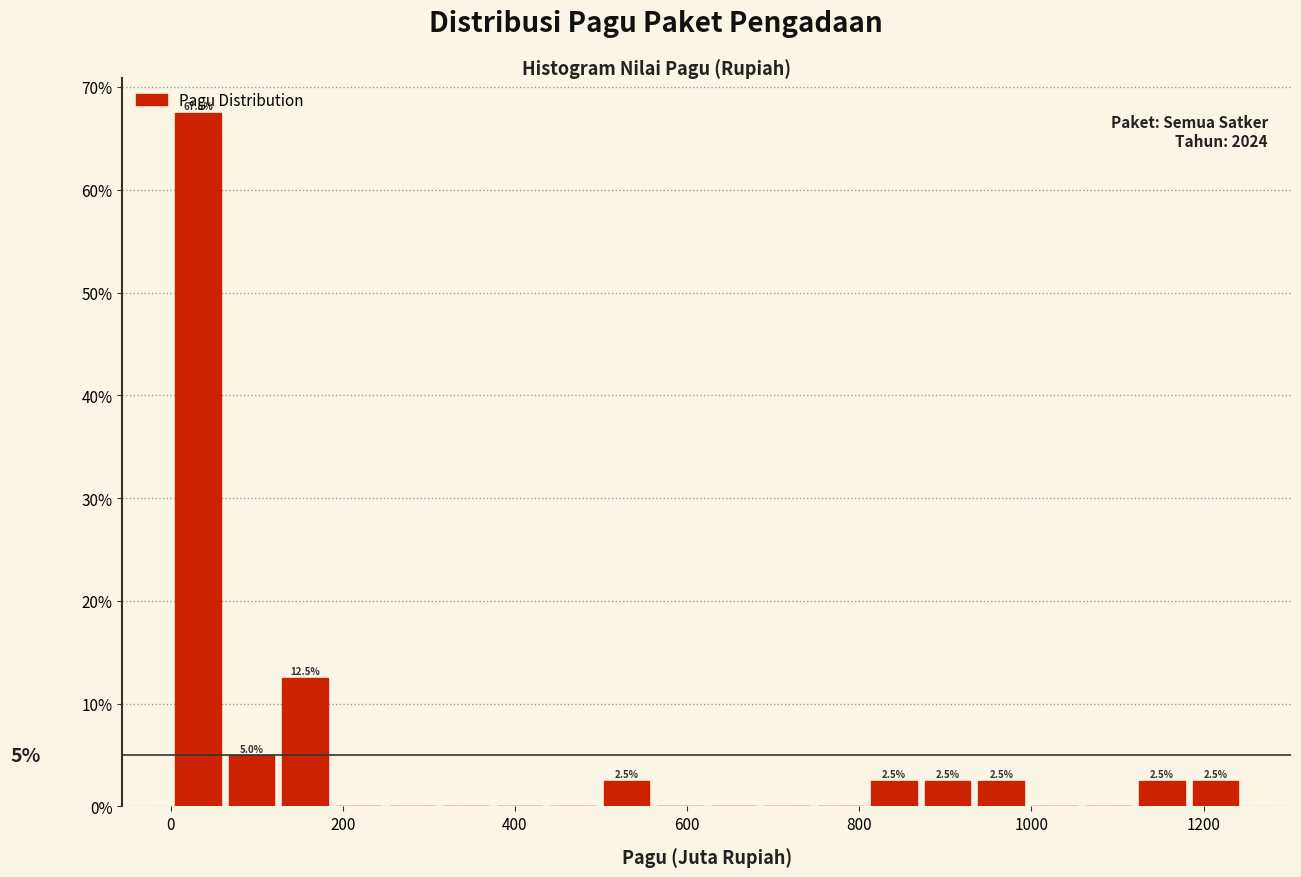

Around what value on the x-axis is the tallest bar? Give the approximate position of its centre, as read against the axis.

40